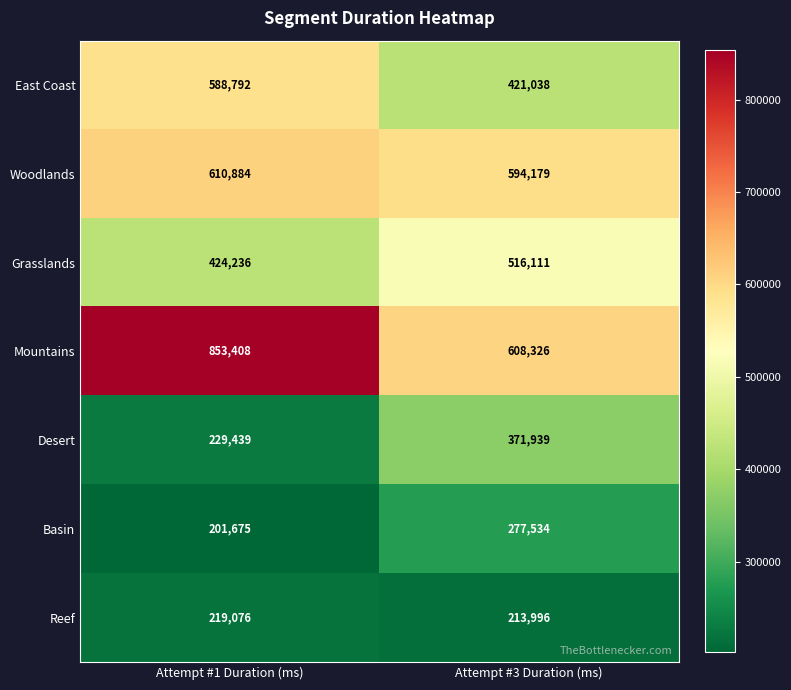

What is the maximum value shown in the chart?

853408